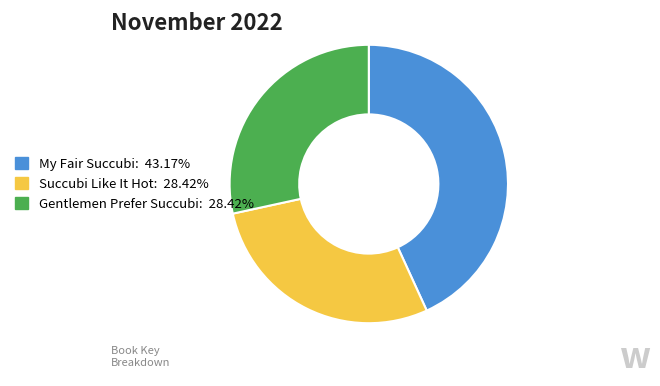

Is the sum of My Fair Succubi and Succubi Like It Hot greater than half?

Yes